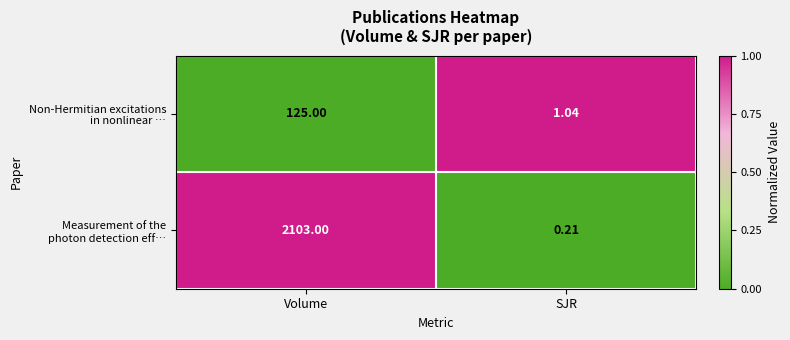

At which category is the sum across all series the highest?

Volume